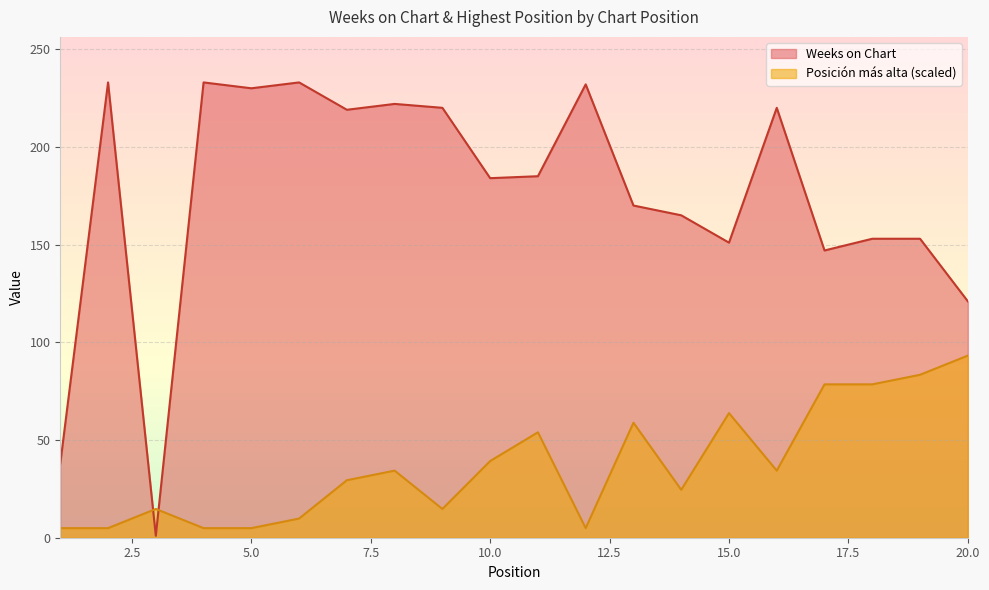

How many values in the Posición más alta series exceed 34?

10